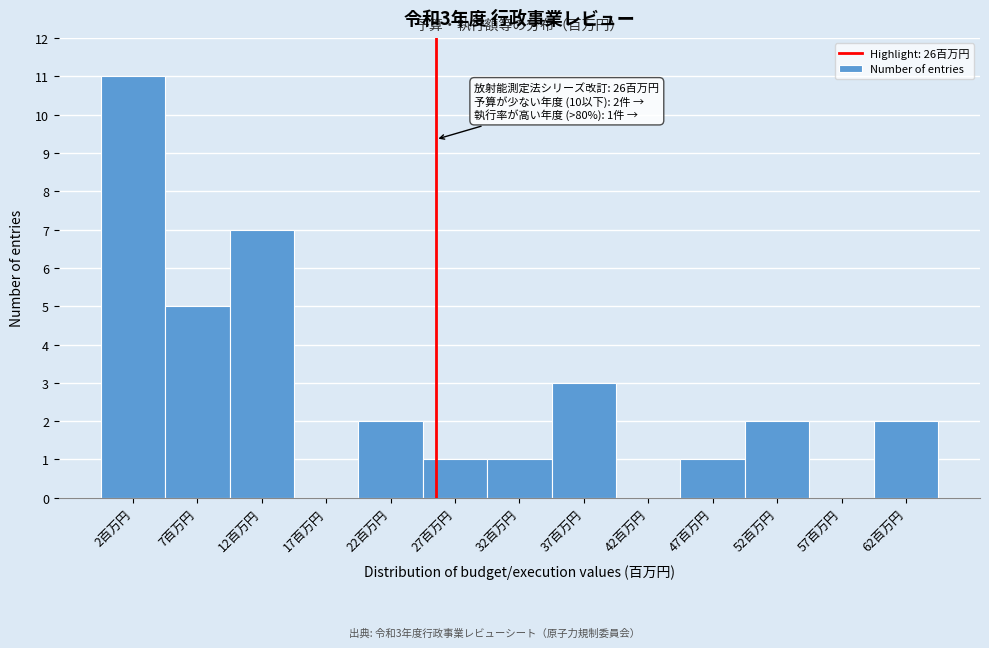

Over which range of the x-axis is the bar tallest?

0 to 5